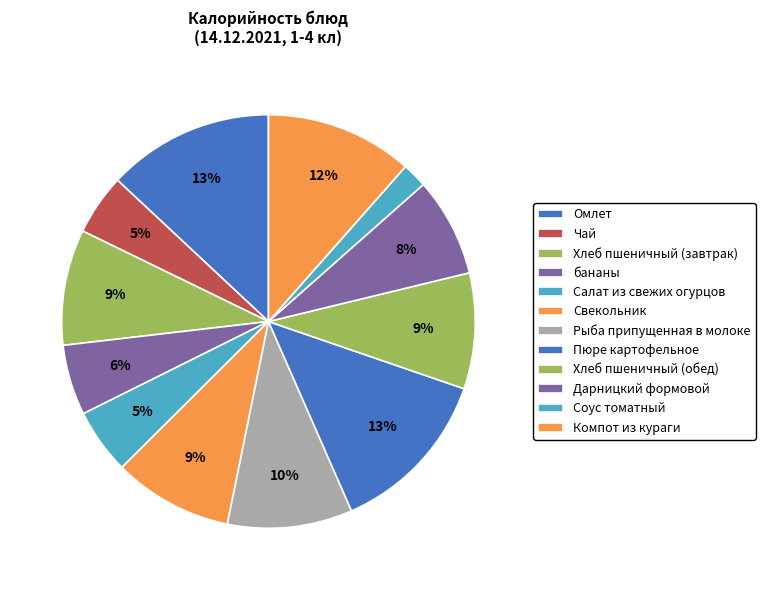

To the nearest percent, what is the difference between the бананы and Пюре картофельное slice percentages?

8%